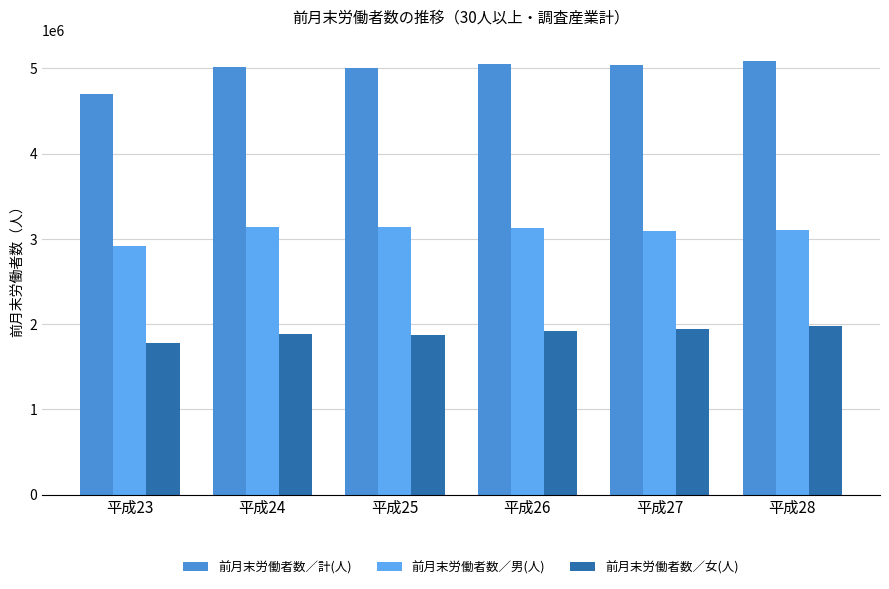

Which series has the largest total across all categories?

前月末労働者数／計(人)